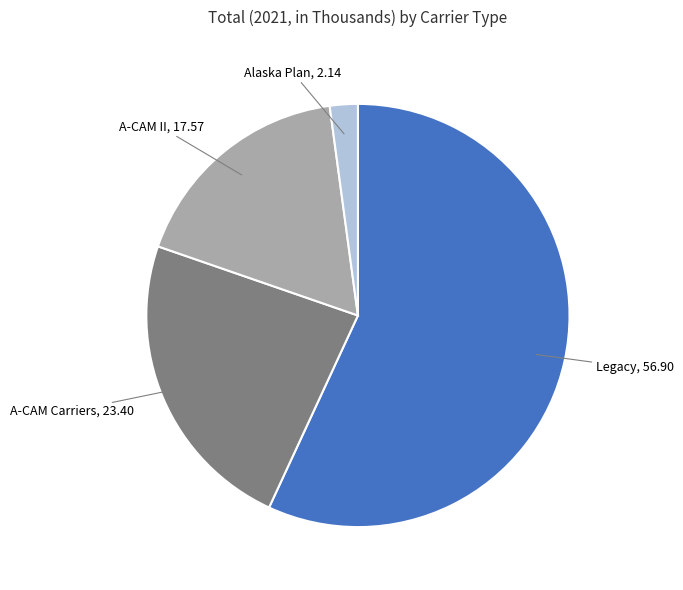

Does any single category account for the majority?

Yes